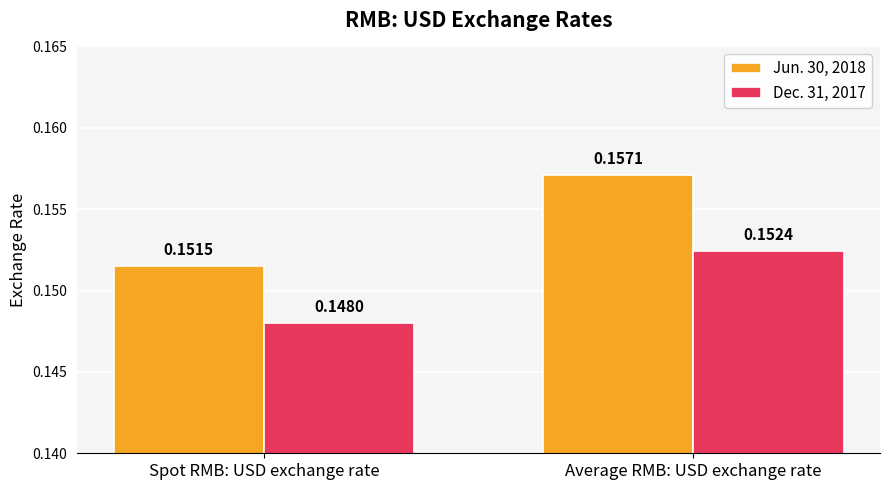

Which series changed the most between Spot RMB: USD exchange rate and Average RMB: USD exchange rate?

Jun. 30, 2018